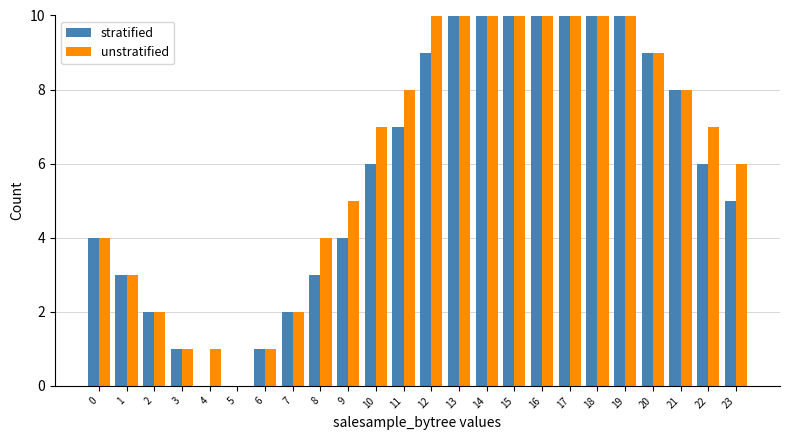

Reading right to left, list all the values displayed in this chart.

stratified: 5	6	8	9	10	11	12	12	12	11	10	9	7	6	4	3	2	1	0	0	1	2	3	4
unstratified: 6	7	8	9	11	12	12	12	12	12	11	10	8	7	5	4	2	1	0	1	1	2	3	4